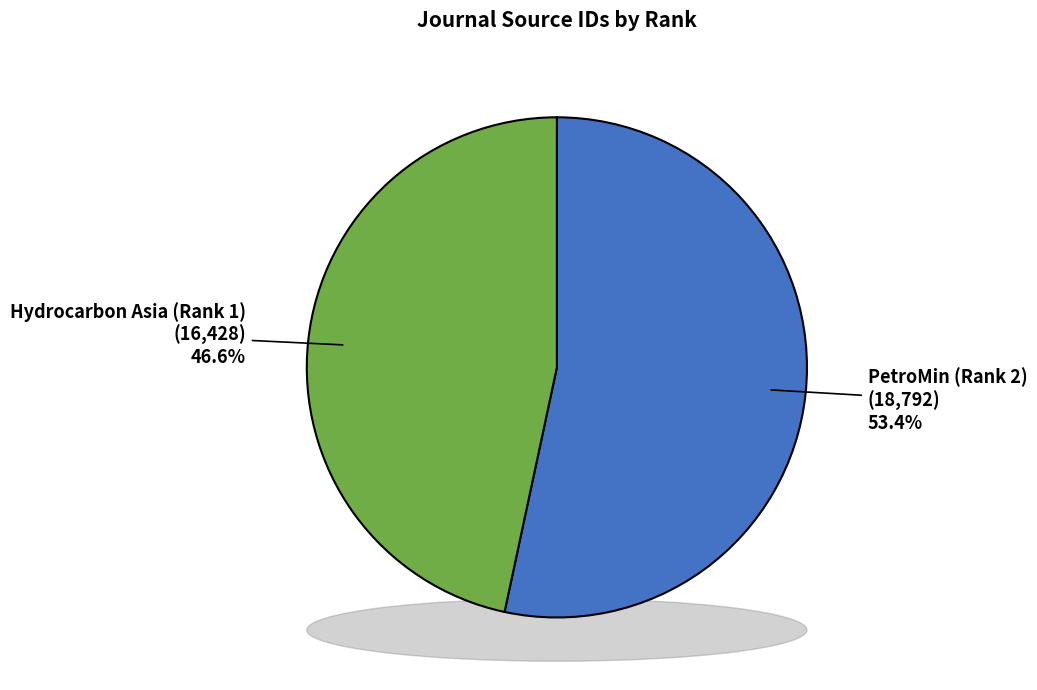

The Hydrocarbon Asia (Rank 1) slice represents 47% of the pie. True or false?

True